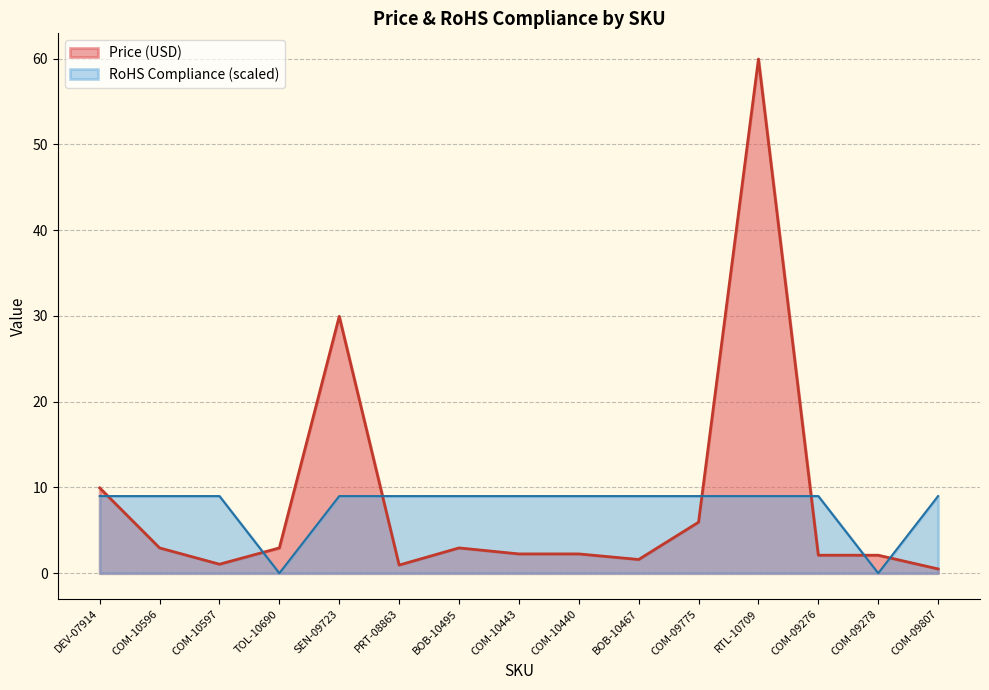

True or false: RoHS Compliance and Price (USD) intersect in this chart.

True